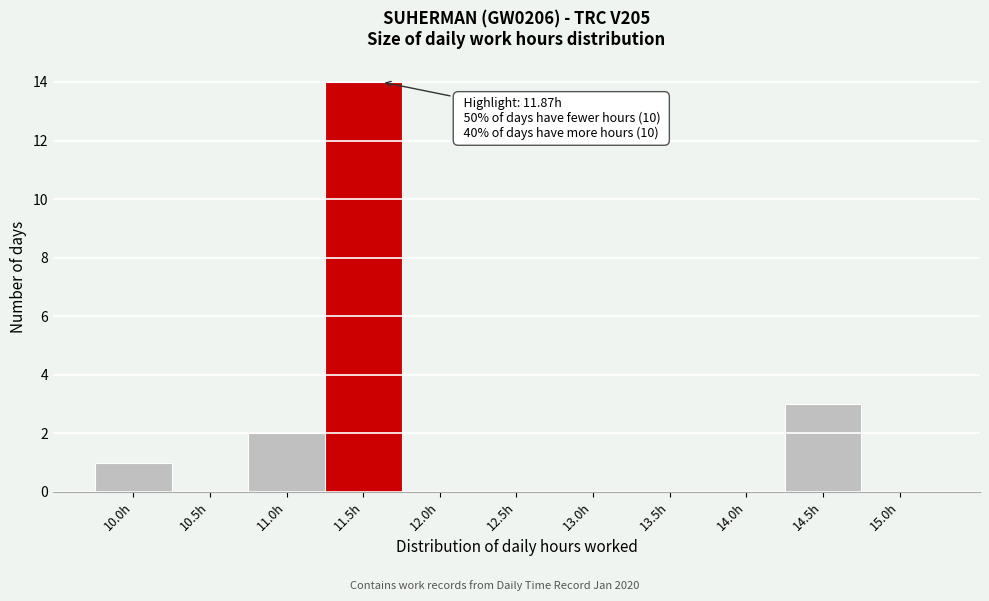

Reading left to right, list all the values displayed in this chart.

10.0h=1	10.5h=0	11.0h=2	11.5h=14	12.0h=0	12.5h=0	13.0h=0	13.5h=0	14.0h=0	14.5h=3	15.0h=0